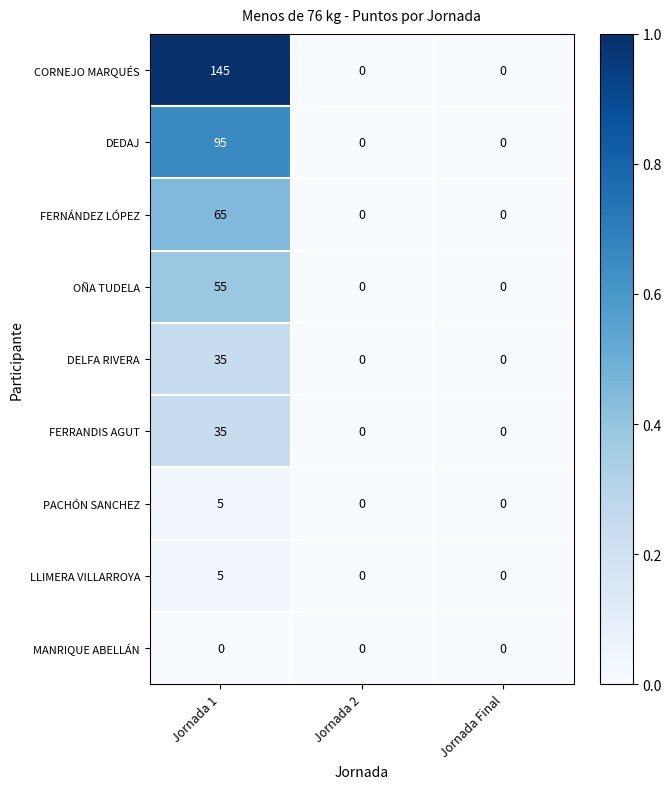

Which series has the largest total across all categories?

CORNEJO MARQUÉS